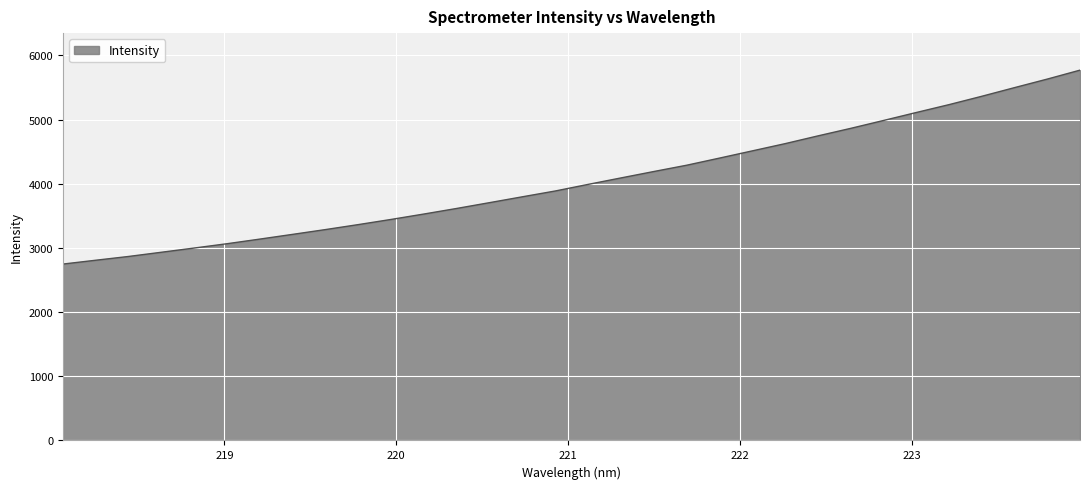

Reading right to left, list all the values displayed in this chart.

5770.4	5630.9	5497.7	5362.8	5232.5	5109.9	4985.4	4862.8	4745.3	4624.7	4512.0	4399.6	4288.6	4190.7	4090.9	3990.4	3887.7	3797.4	3706.2	3615.9	3528.9	3444.5	3364.0	3286.4	3211.8	3138.0	3065.9	2998.6	2932.8	2867.1	2808.3	2748.6